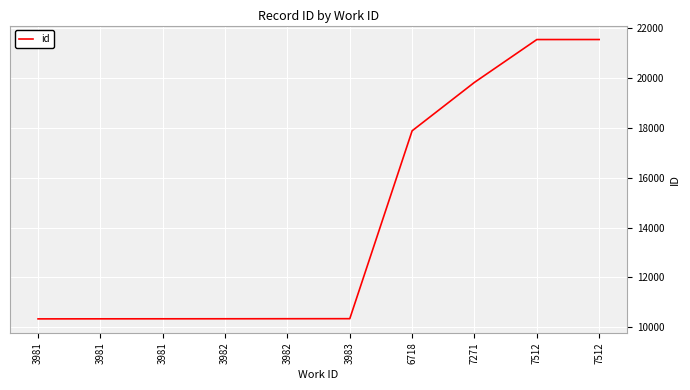

Reading left to right, extract all data points from this chart.

10340	10342	10343	10344	10346	10348	17878	19819	21535	21536